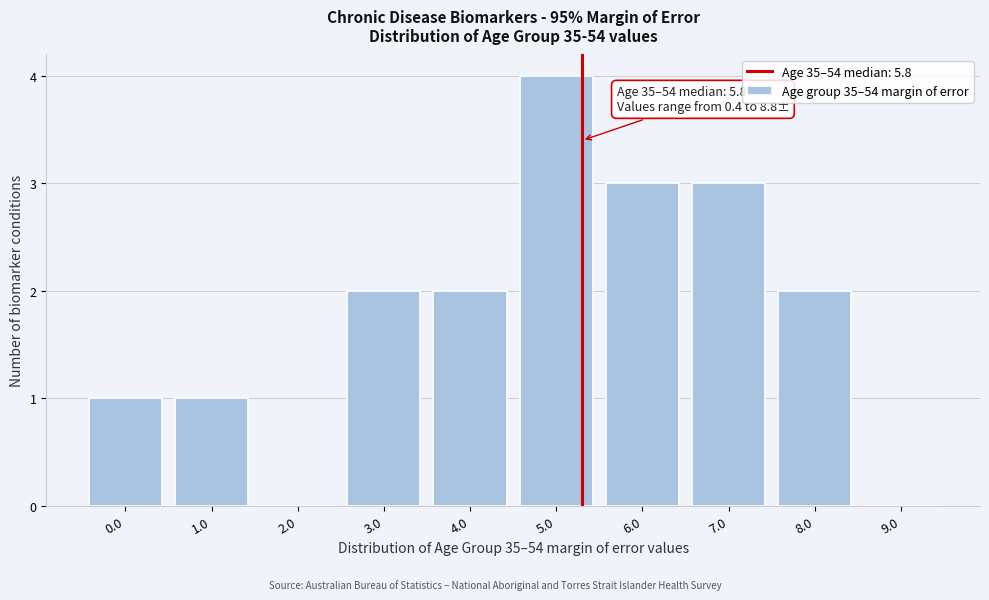

Read the value at 6.0.

3